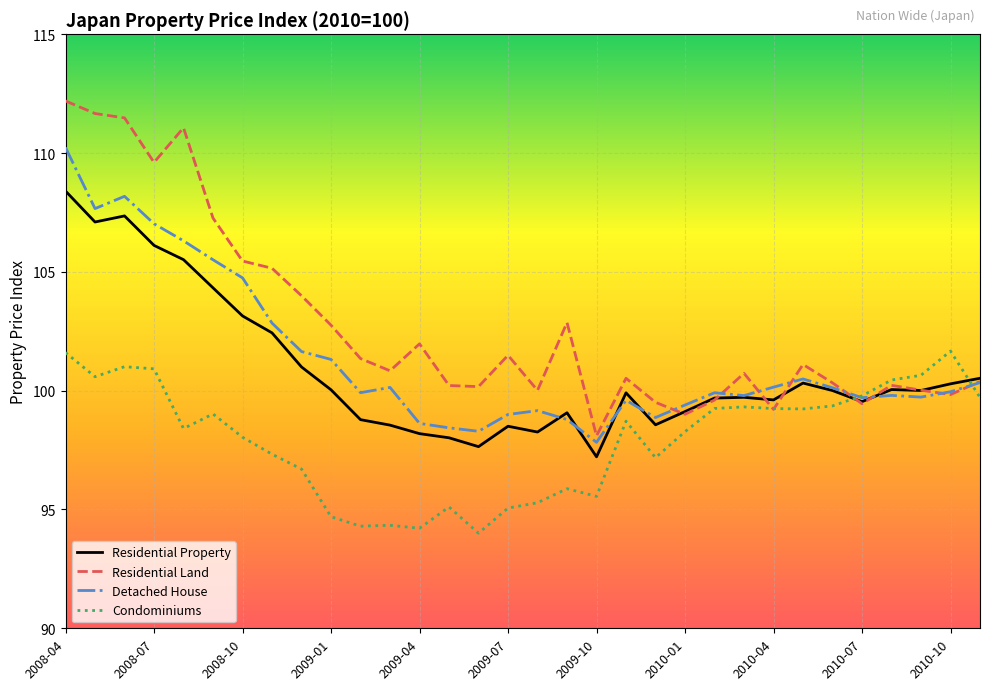

Which series has the widest spread of values?

Residential Land